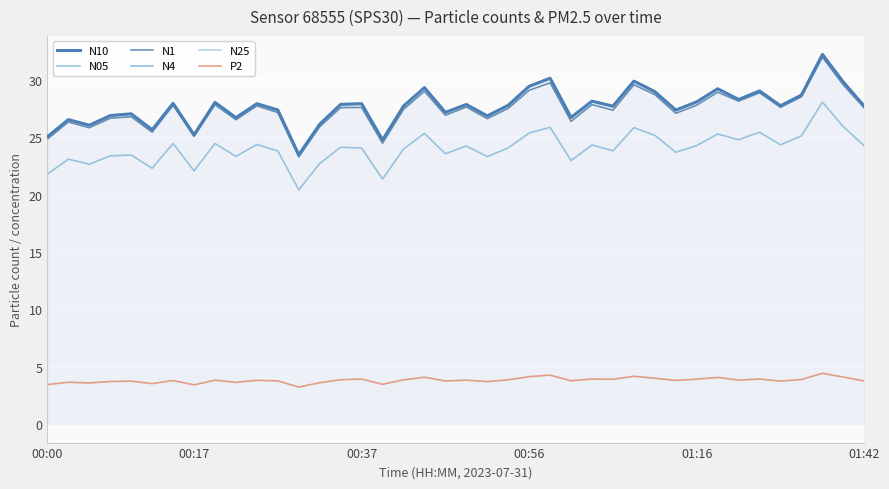

How many lines are shown in the chart?

6